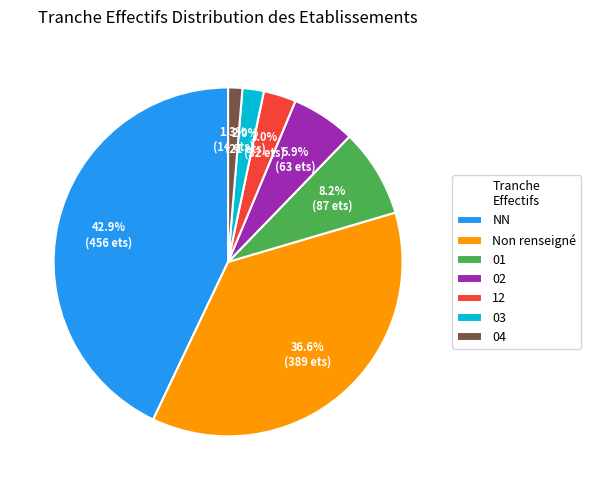

What percentage is the 02 slice, to the nearest percent?

6%